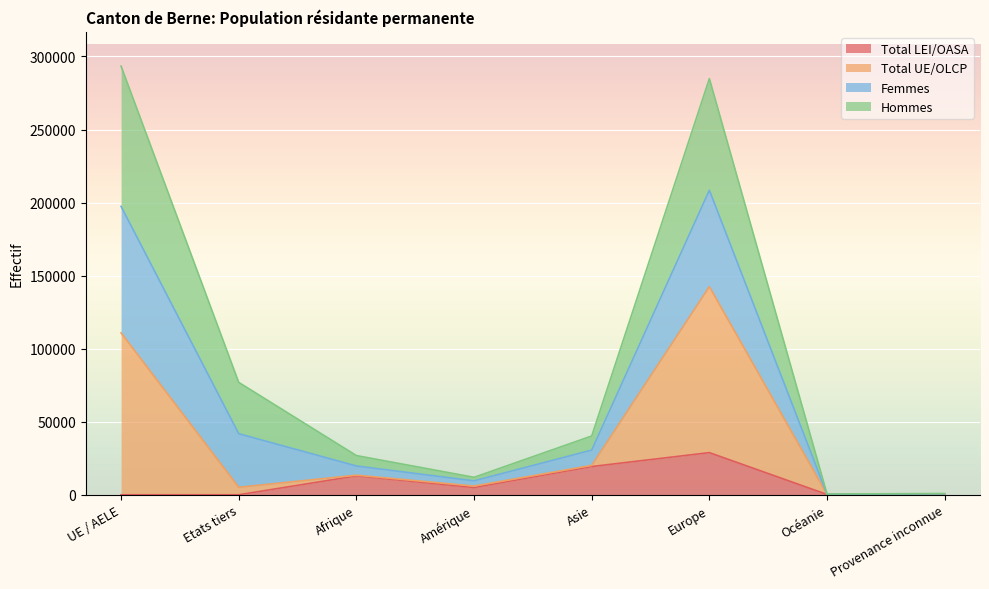

What is the maximum value for Total LEI/OASA?

28844